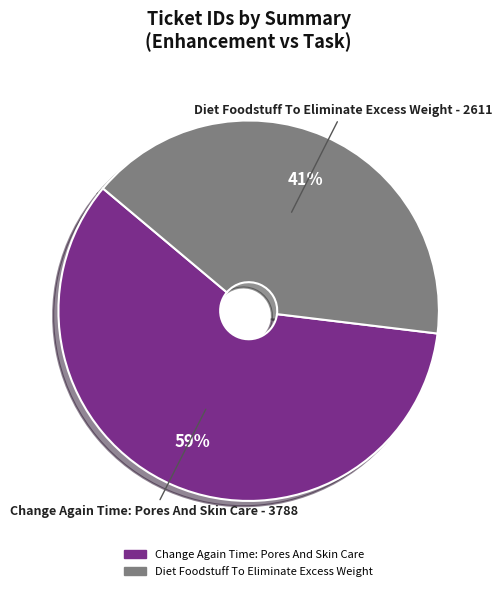

Which category has the smallest portion of the pie?

Diet Foodstuff To Eliminate Excess Weight